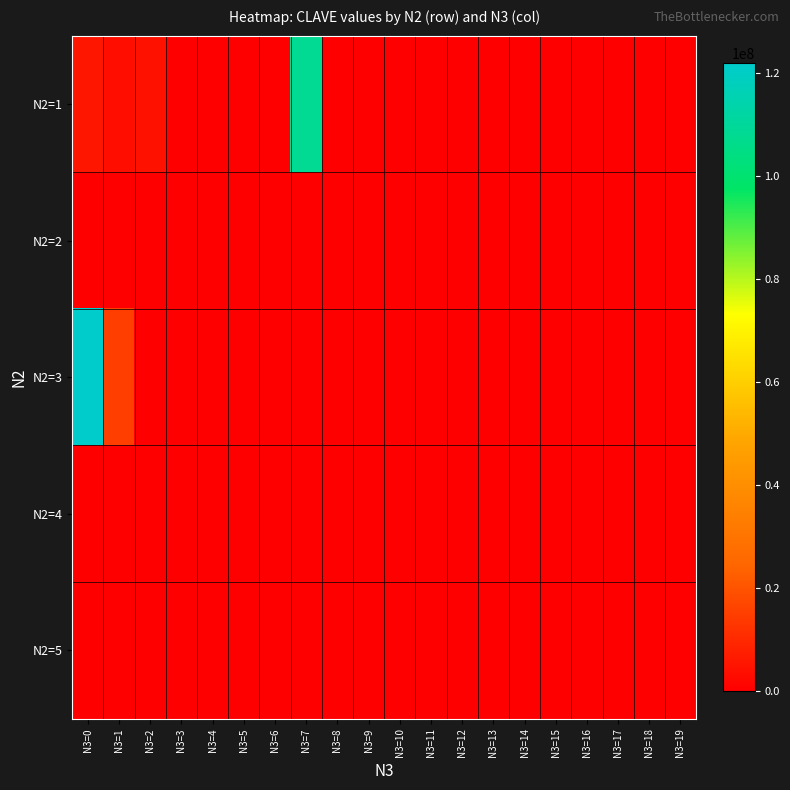

Reading left to right, transcribe all the data shown in this chart.

N2=1: N3=0=5534569.5	N3=1=3663225.0	N3=2=4398824.5	N3=3=0.0	N3=4=0.0	N3=5=0.0	N3=6=0.0	N3=7=108337944.0	N3=8=0.0	N3=9=0.0	N3=10=0.0	N3=11=0.0	N3=12=0.0	N3=13=0.0	N3=14=0.0	N3=15=0.0	N3=16=0.0	N3=17=0.0	N3=18=0.0	N3=19=0.0
N2=2: N3=0=0.0	N3=1=0.0	N3=2=0.0	N3=3=0.0	N3=4=0.0	N3=5=0.0	N3=6=0.0	N3=7=0.0	N3=8=0.0	N3=9=0.0	N3=10=0.0	N3=11=0.0	N3=12=0.0	N3=13=0.0	N3=14=0.0	N3=15=0.0	N3=16=0.0	N3=17=0.0	N3=18=0.0	N3=19=0.0
N2=3: N3=0=121934563.0	N3=1=15071856.1	N3=2=0.0	N3=3=0.0	N3=4=0.0	N3=5=0.0	N3=6=0.0	N3=7=0.0	N3=8=0.0	N3=9=0.0	N3=10=0.0	N3=11=0.0	N3=12=0.0	N3=13=0.0	N3=14=0.0	N3=15=0.0	N3=16=0.0	N3=17=0.0	N3=18=0.0	N3=19=0.0
N2=4: N3=0=0.0	N3=1=0.0	N3=2=0.0	N3=3=0.0	N3=4=0.0	N3=5=0.0	N3=6=0.0	N3=7=0.0	N3=8=0.0	N3=9=0.0	N3=10=0.0	N3=11=0.0	N3=12=0.0	N3=13=0.0	N3=14=0.0	N3=15=0.0	N3=16=0.0	N3=17=0.0	N3=18=0.0	N3=19=0.0
N2=5: N3=0=0.0	N3=1=0.0	N3=2=0.0	N3=3=0.0	N3=4=0.0	N3=5=0.0	N3=6=0.0	N3=7=0.0	N3=8=0.0	N3=9=0.0	N3=10=0.0	N3=11=0.0	N3=12=0.0	N3=13=0.0	N3=14=0.0	N3=15=0.0	N3=16=0.0	N3=17=0.0	N3=18=0.0	N3=19=0.0